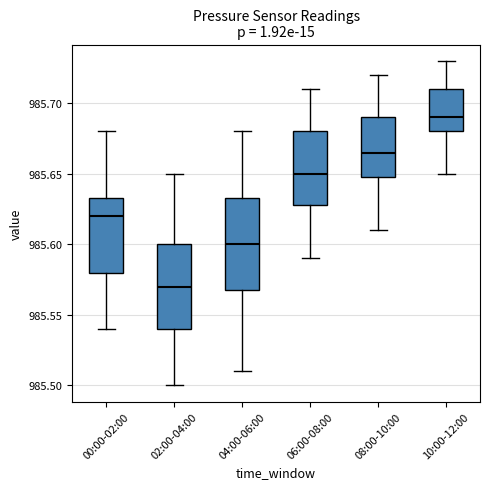

Which box has the highest median line?

10:00-12:00